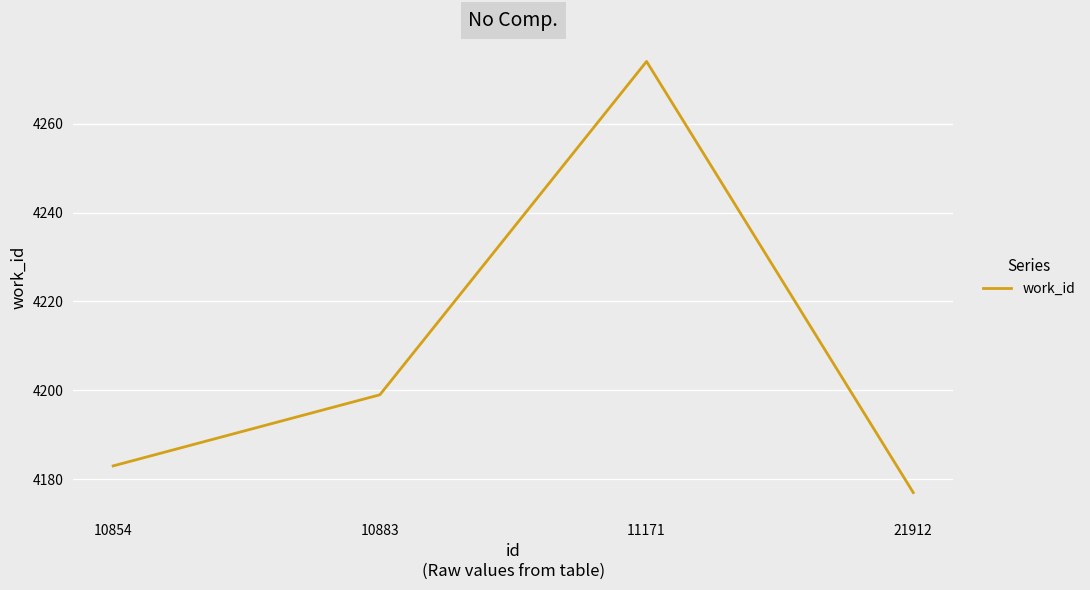

Which has a higher value, 21912 or 10854?

10854